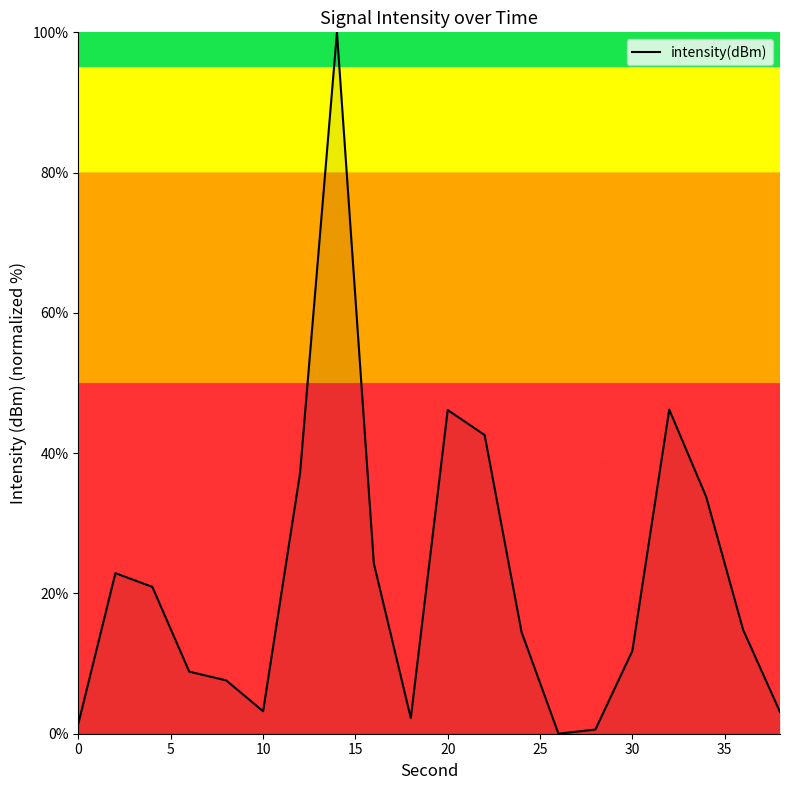

How many lines are shown in the chart?

1